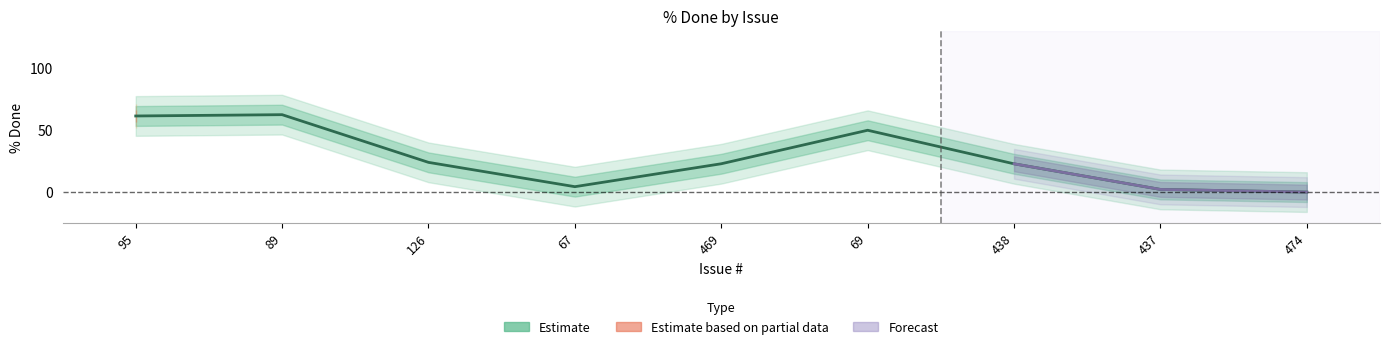

At which category does the data reach its first local peak?

89